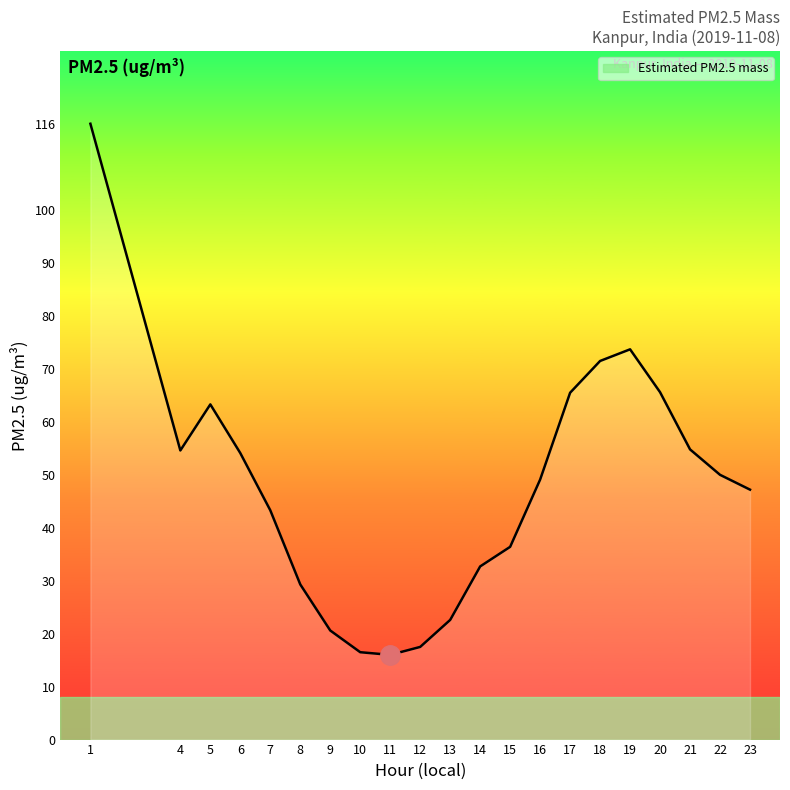

What is the change in value from 1 to 13?

-93.7